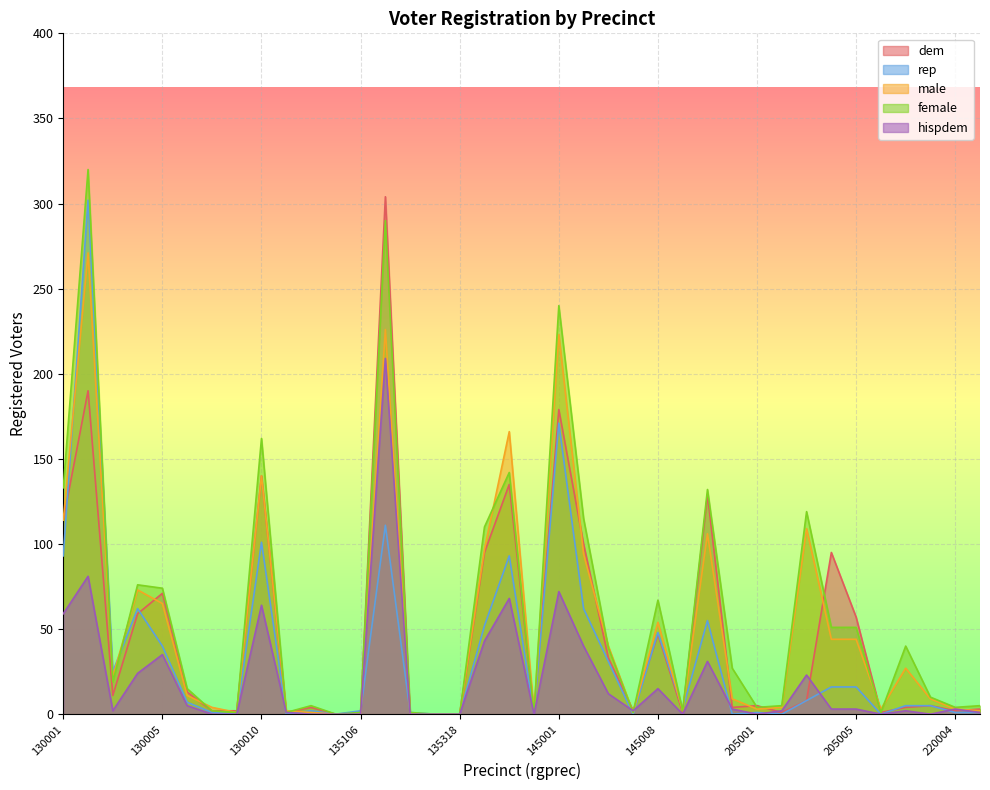

The rep series shows 43 at 130003. True or false?

False